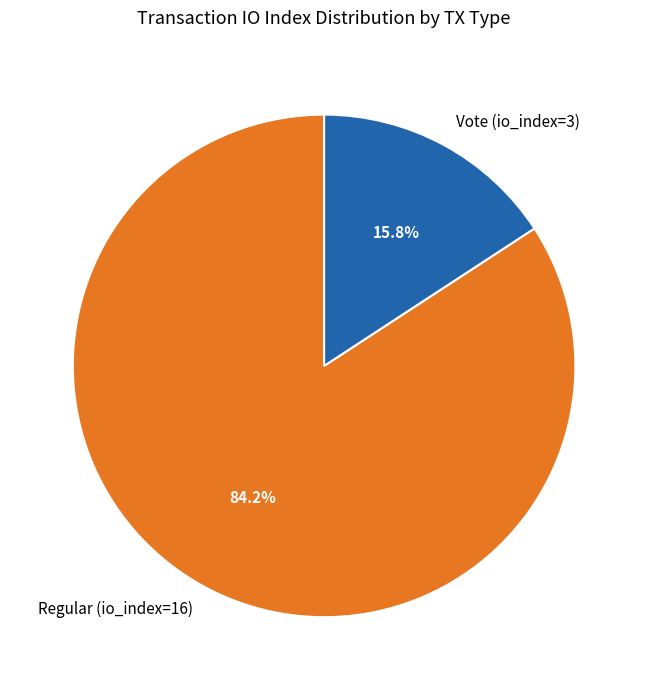

What percentage is NOT represented by Regular (io_index=16)?

15.8%